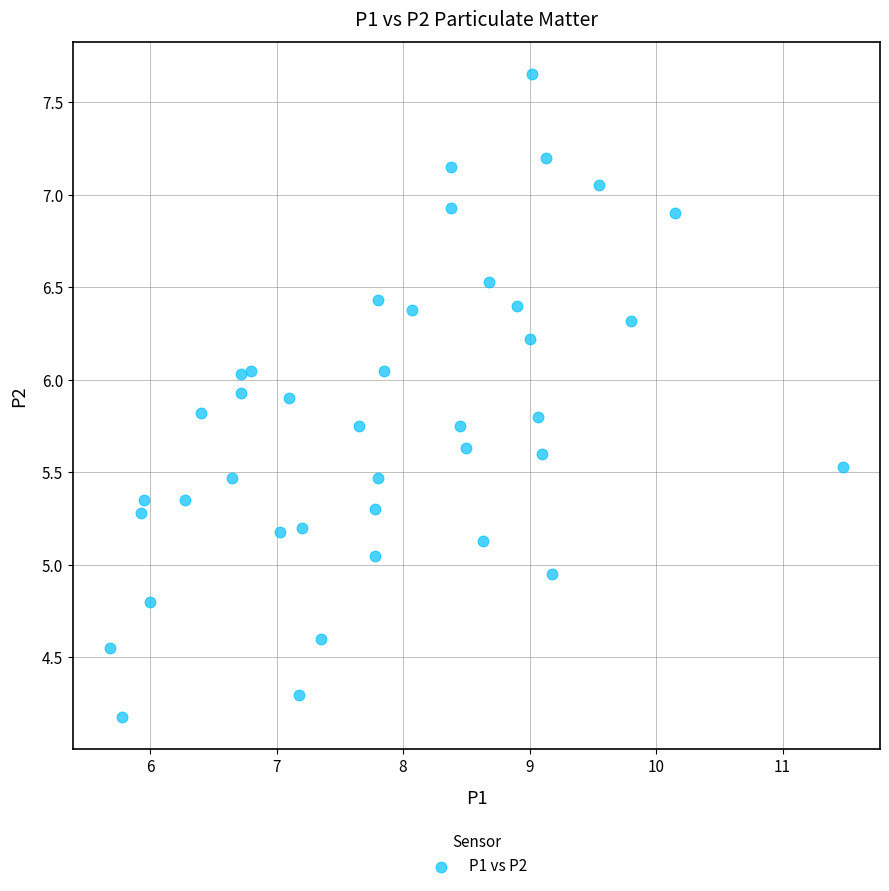

What is the range of Y values (max minus min)?

3.5